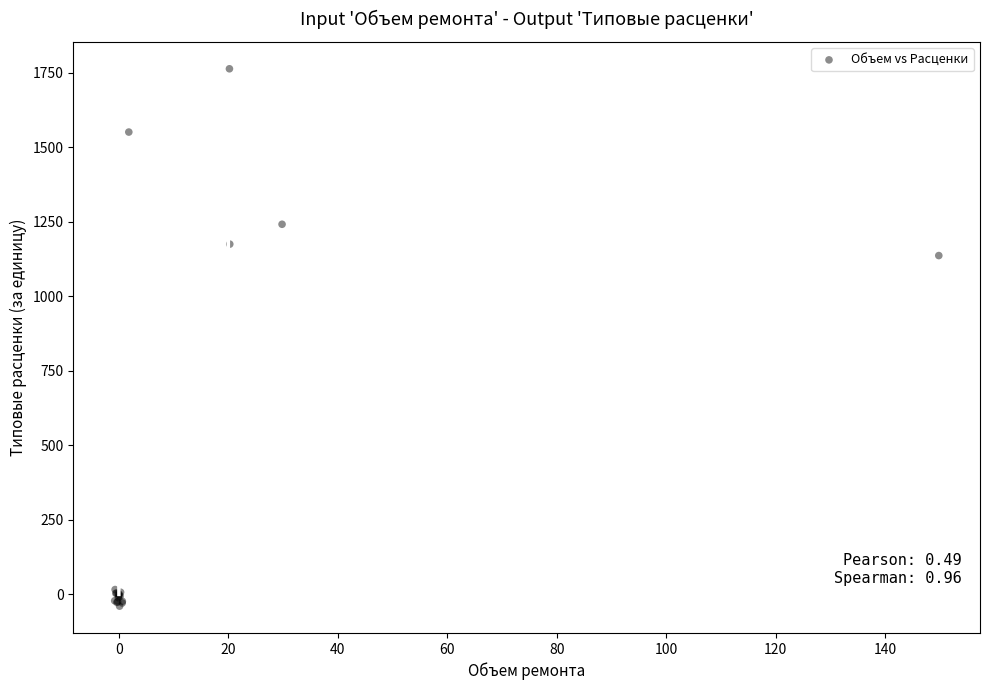

What Y value in the scatter plot is closest to 862?

1137.0